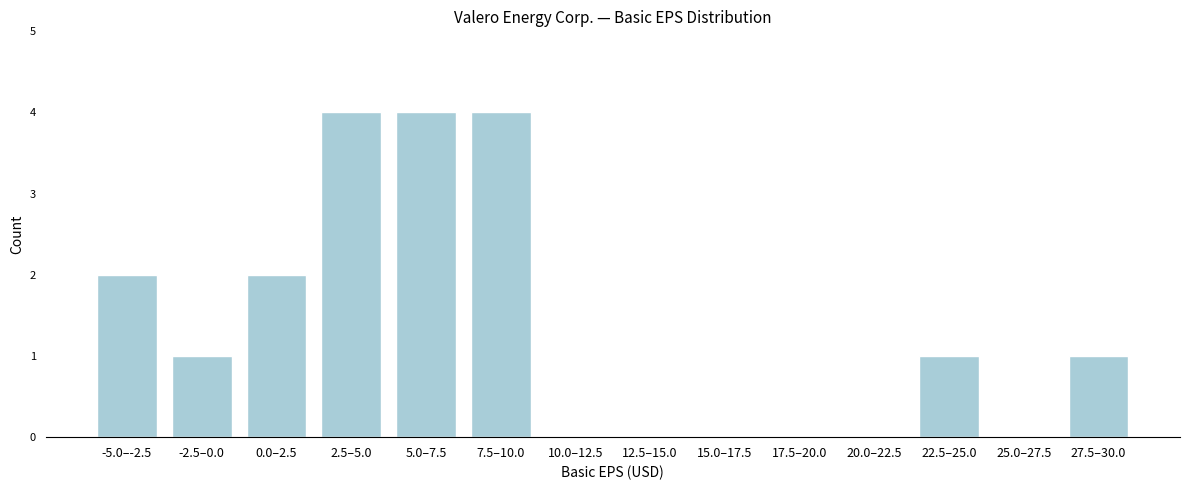

Reading left to right, transcribe all the data shown in this chart.

-5.0–-2.5=2	-2.5–0.0=1	0.0–2.5=2	2.5–5.0=4	5.0–7.5=4	7.5–10.0=4	10.0–12.5=0	12.5–15.0=0	15.0–17.5=0	17.5–20.0=0	20.0–22.5=0	22.5–25.0=1	25.0–27.5=0	27.5–30.0=1